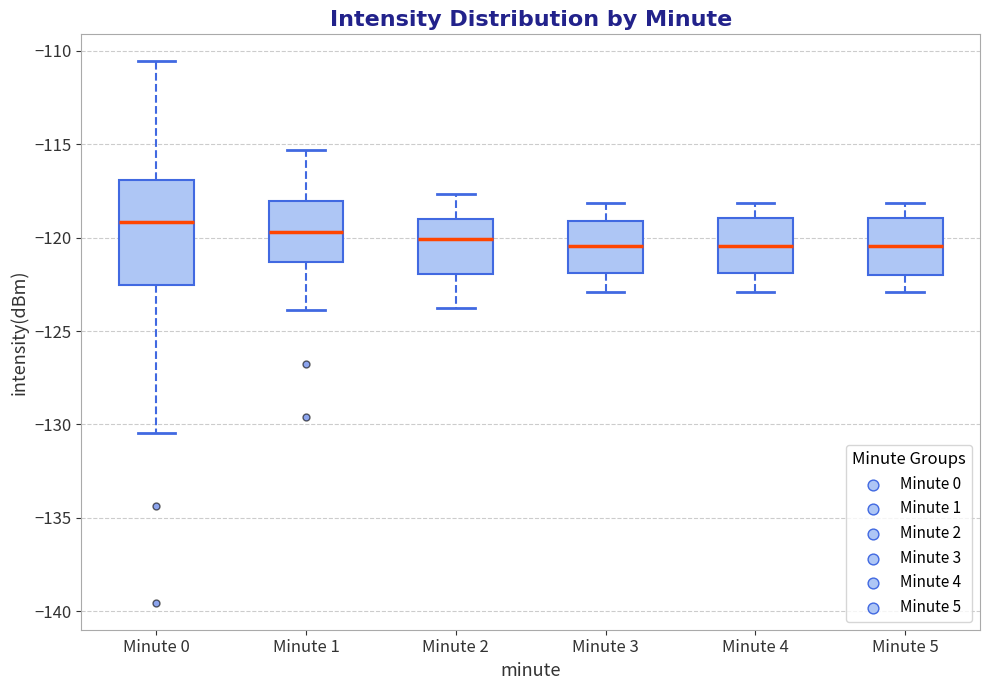

Where does the median line of the box for Minute 0 sit on the y-axis? The values are not printed on the chart, so give them approximately, as read against the axis.

-119.0